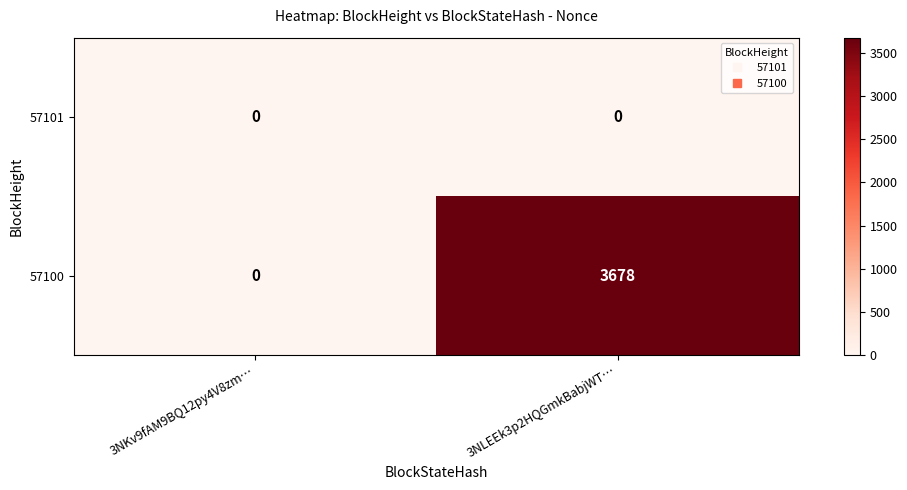

Reading right to left, list all the values displayed in this chart.

57101: 3NLEEk3p2HQGmkBabjWT…=0	3NKv9fAM9BQ12py4V8zm…=0
57100: 3NLEEk3p2HQGmkBabjWT…=3678	3NKv9fAM9BQ12py4V8zm…=0